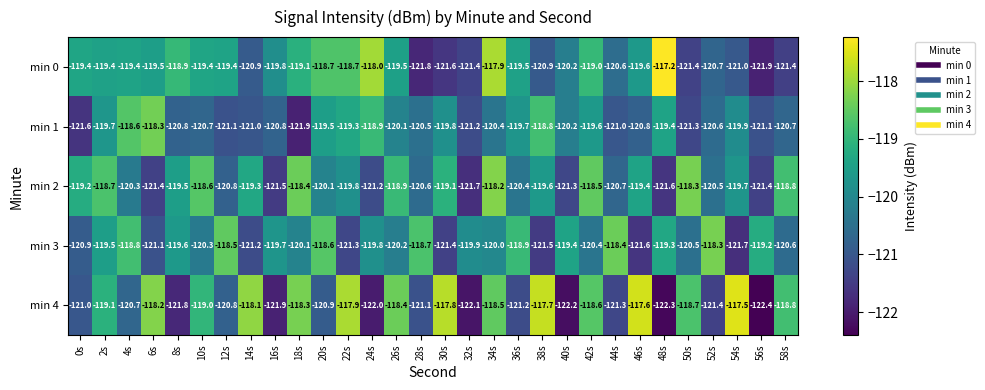

What is the average value of the min 3 series?

-120.0